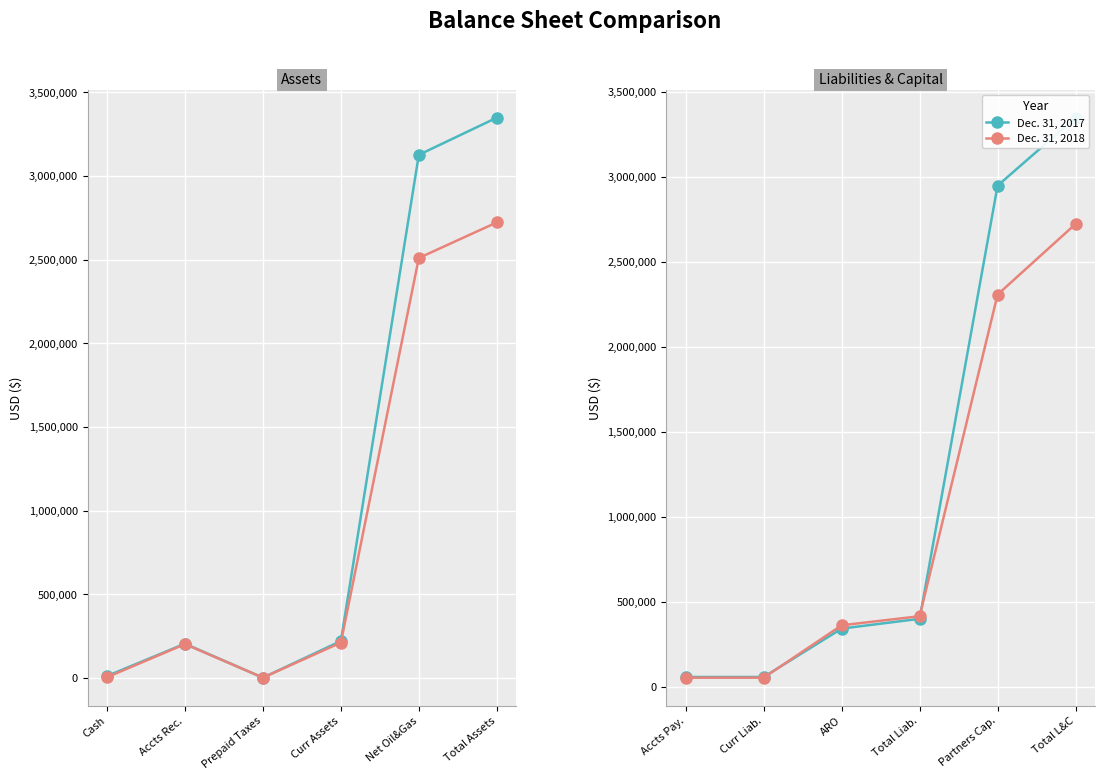

What is the sum of the Dec. 31, 2017 values at Total Liab. and Partners Cap.?

3348025